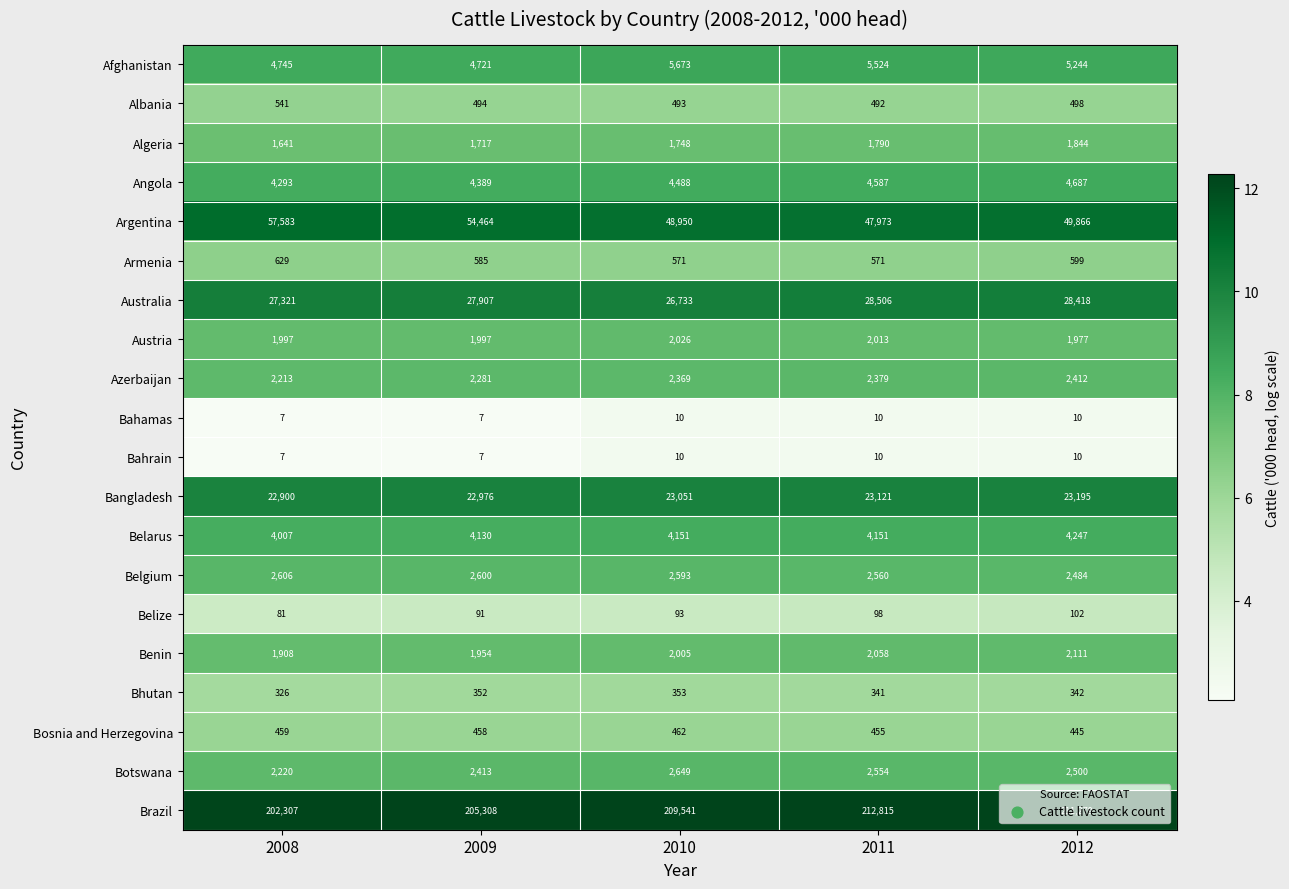

What is the difference between the maximum and minimum values in the Argentina series?

9610